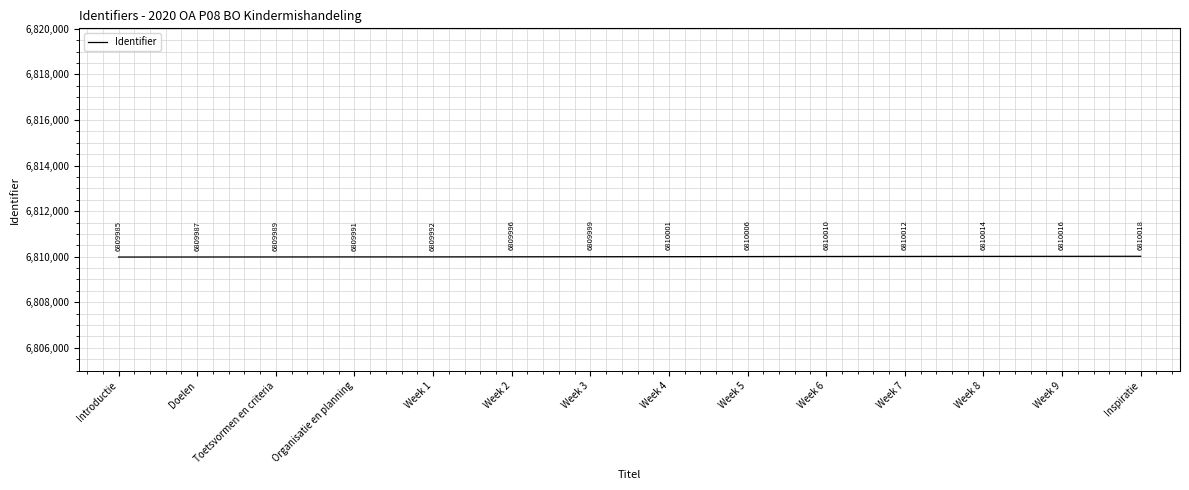

Reading left to right, what are all the values shown in this chart?

Introductie=6809985	Doelen=6809987	Toetsvormen en criteria=6809989	Organisatie en planning=6809991	Week 1=6809992	Week 2=6809996	Week 3=6809999	Week 4=6810001	Week 5=6810006	Week 6=6810010	Week 7=6810012	Week 8=6810014	Week 9=6810016	Inspiratie=6810018